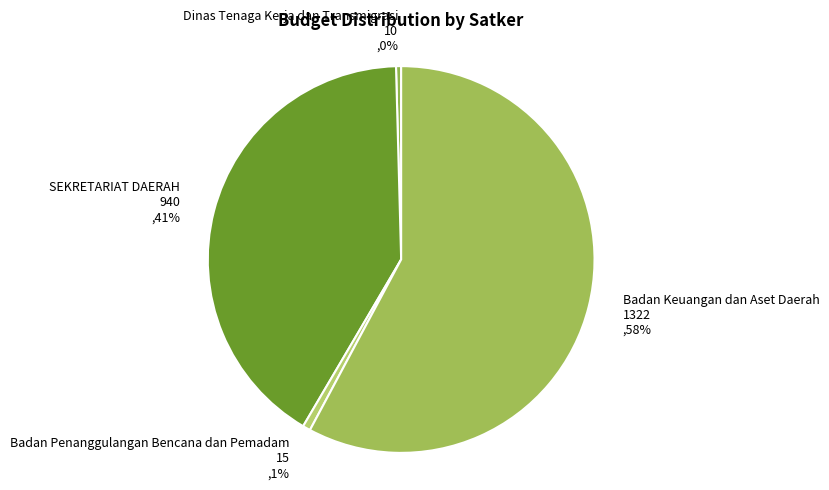

Which has a higher value, Badan Keuangan dan Aset Daerah or SEKRETARIAT DAERAH?

Badan Keuangan dan Aset Daerah